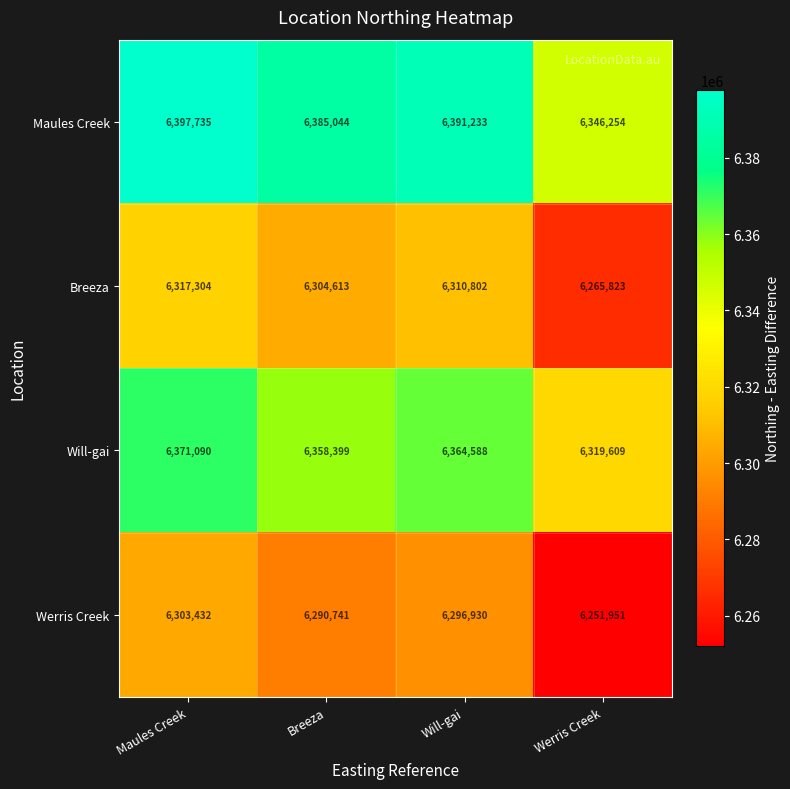

True or false: Breeza has a value of 6265823 at Werris Creek.

True